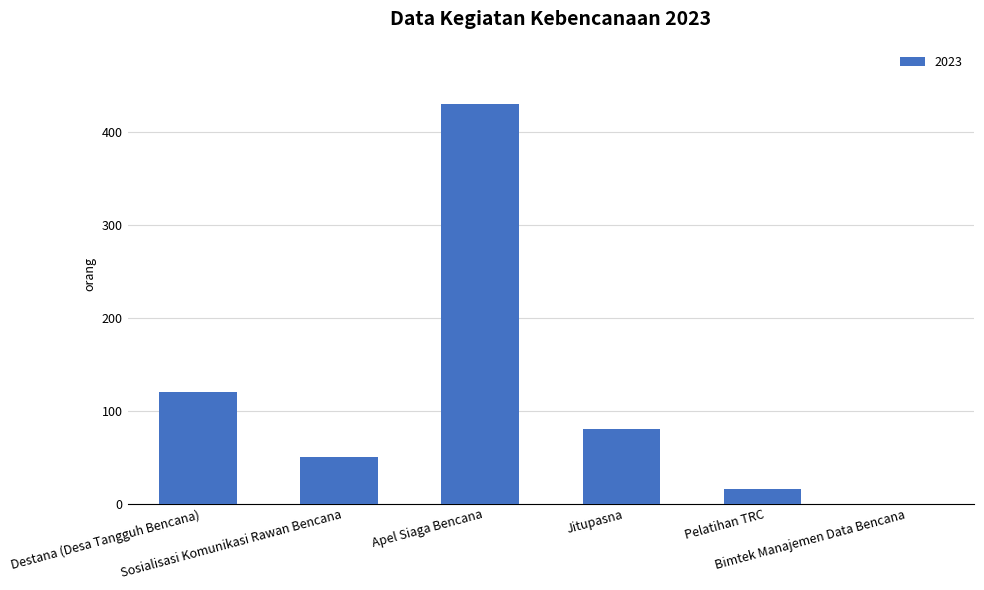

True or false: the data shows 430 at Apel Siaga Bencana.

True